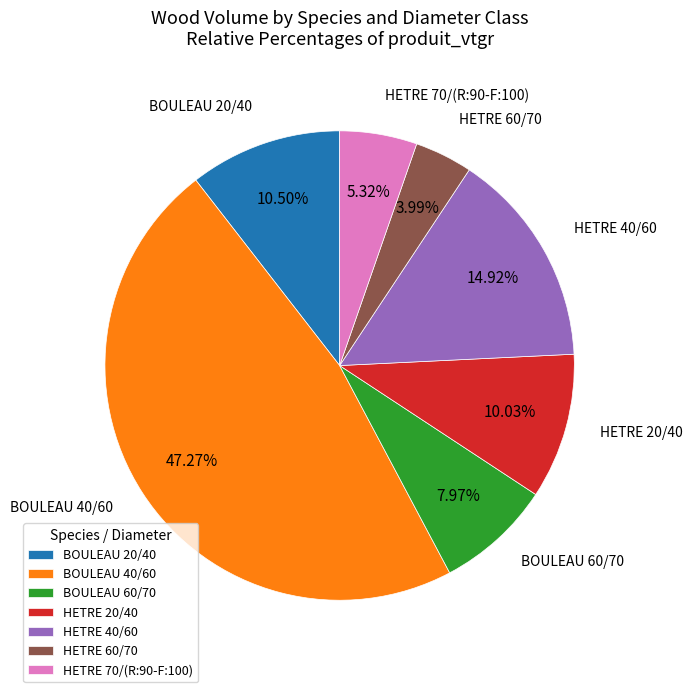

True or false: BOULEAU 20/40 accounts for 21% of the total.

False